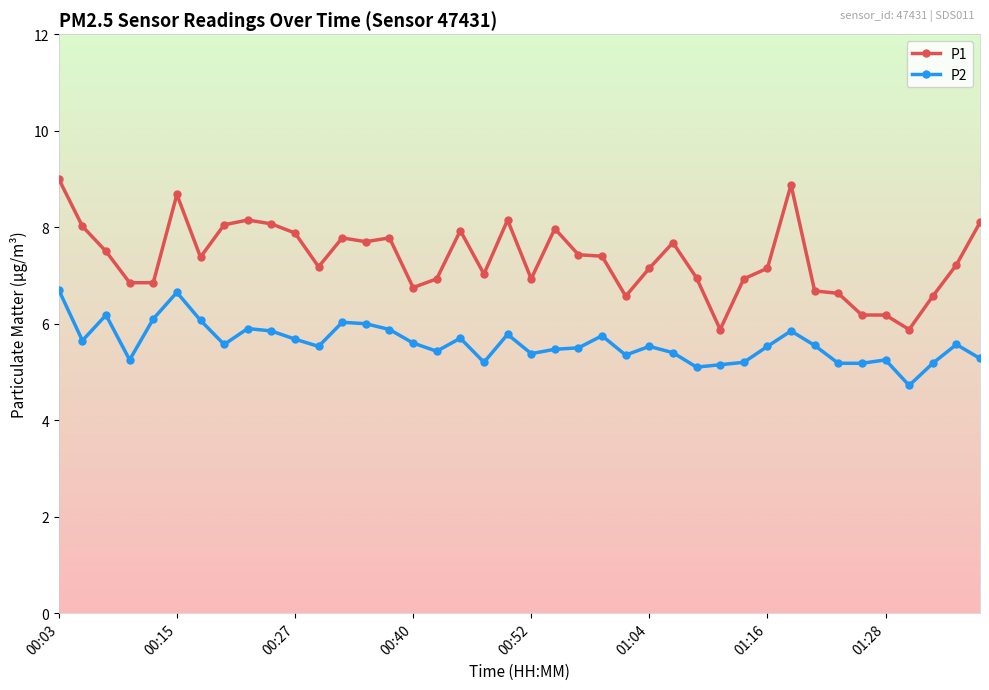

Which series has the largest range (max minus min)?

P1